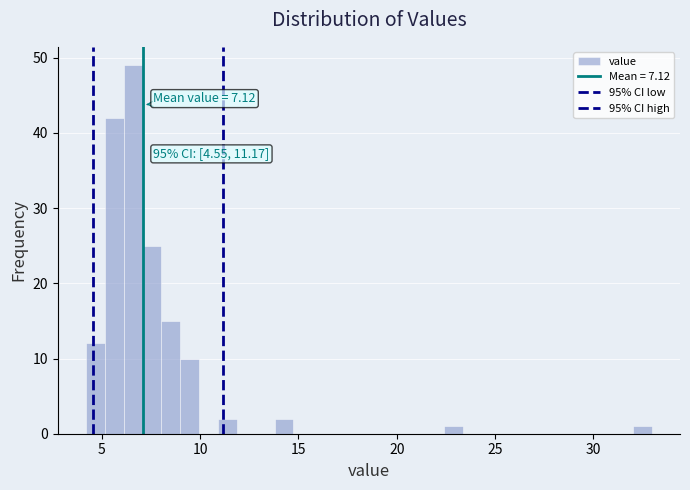

Around what value on the x-axis is the tallest bar? Give the approximate position of its centre, as read against the axis.

6.5